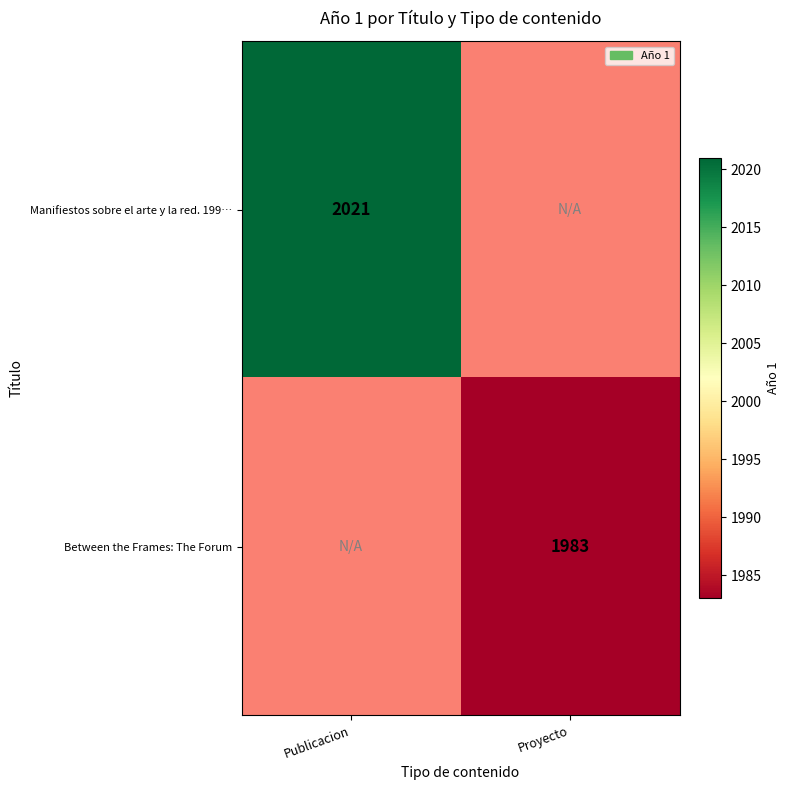

True or false: Between the Frames: The Forum has a value of 1983 at Proyecto.

True